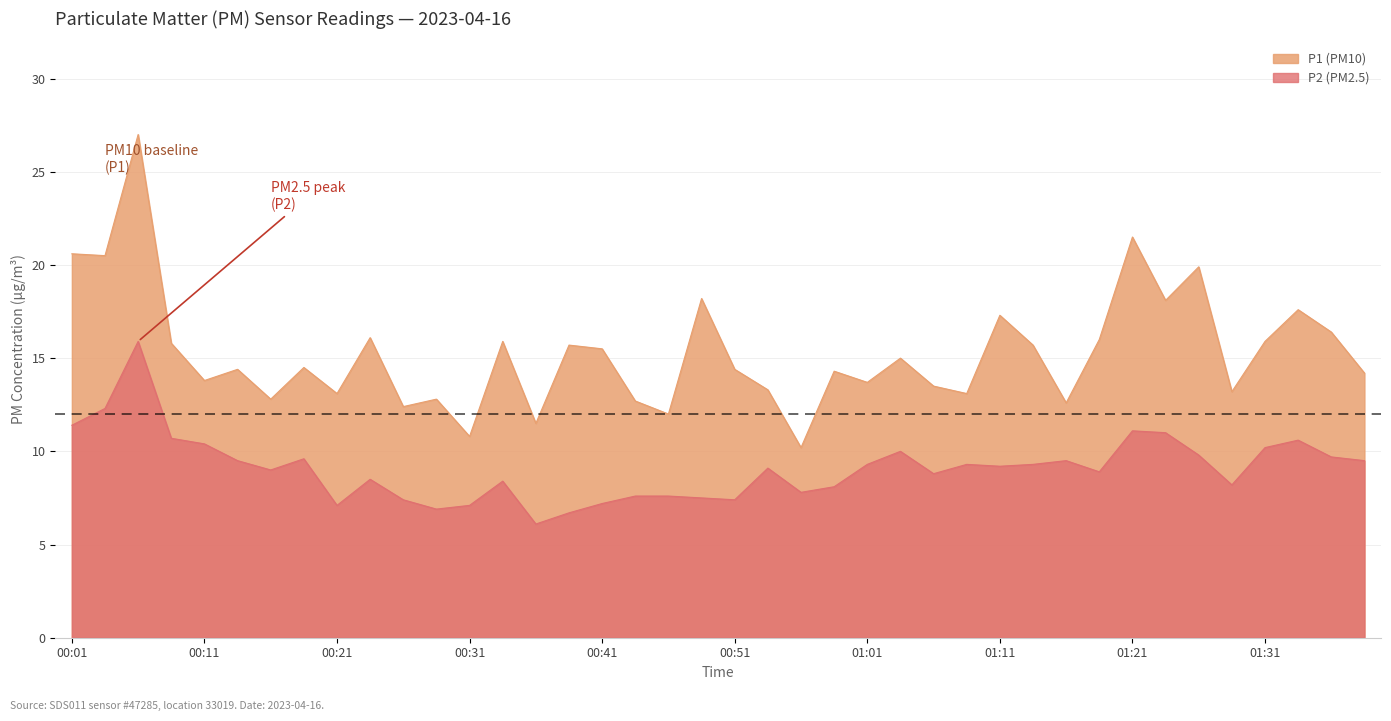

True or false: P2 has more than 0 interior local peaks.

True